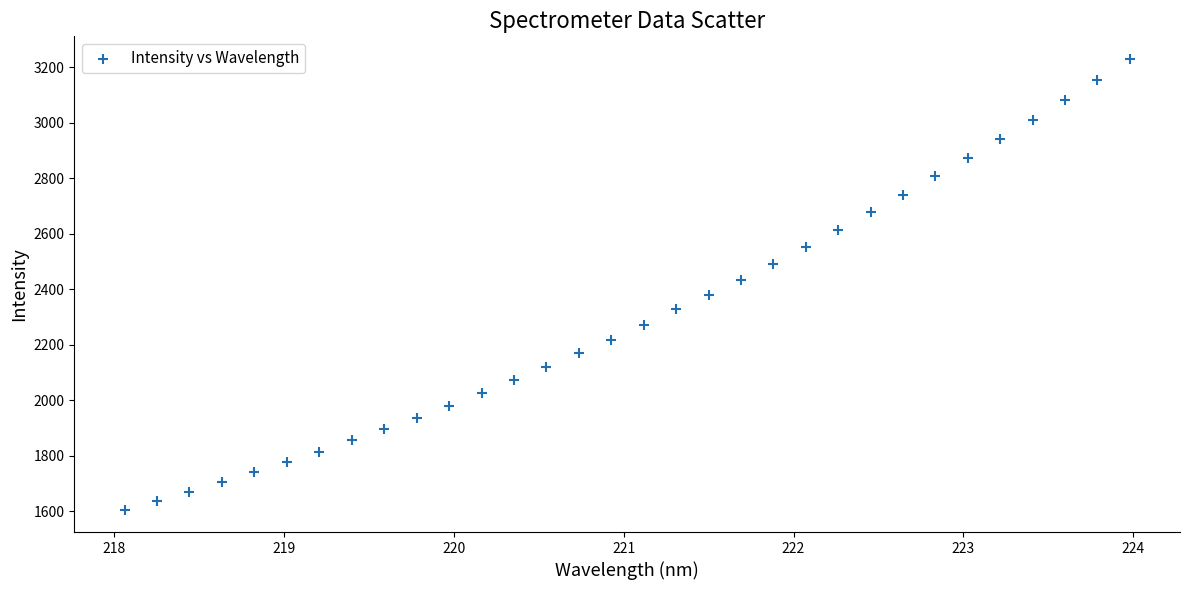

What is the range of X values (max minus min)?

5.9